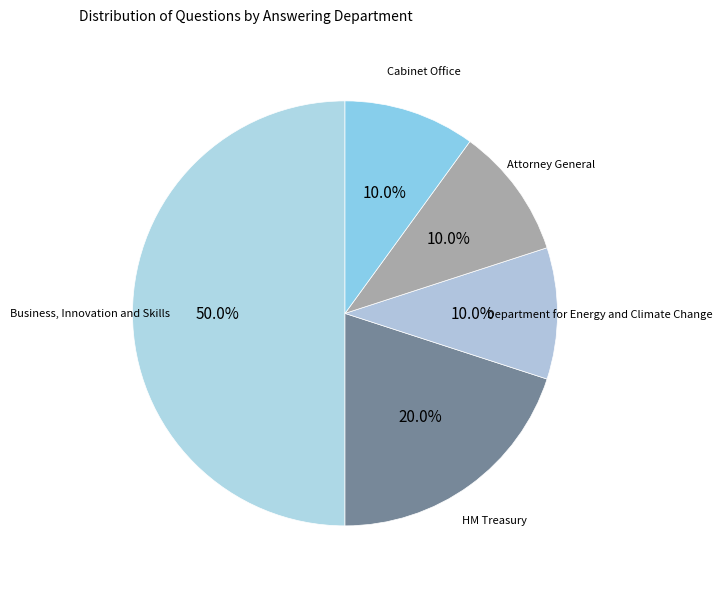

How many slices are in this pie chart?

5